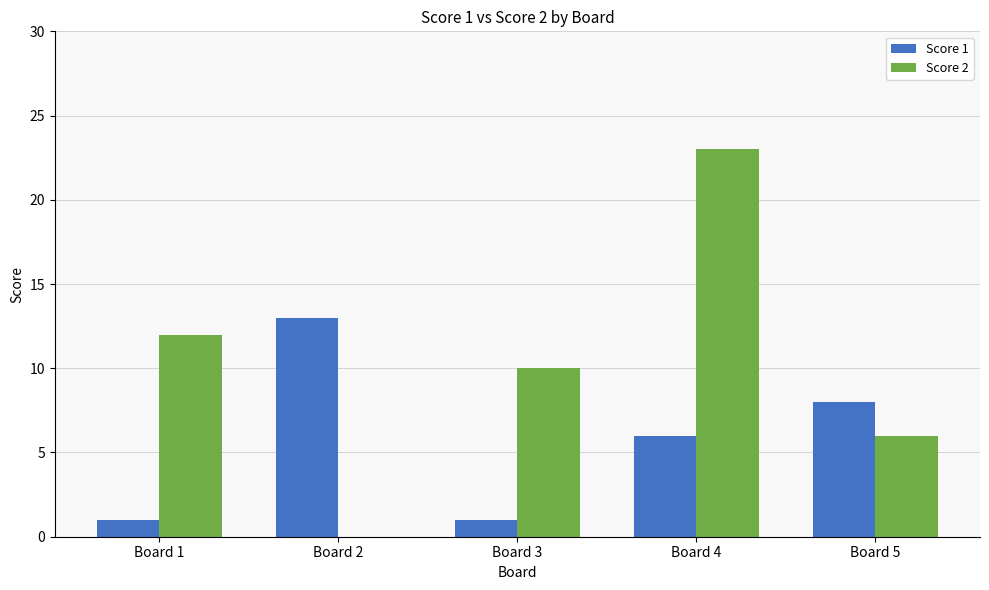

At which label does Score 2 first exceed 10?

Board 1